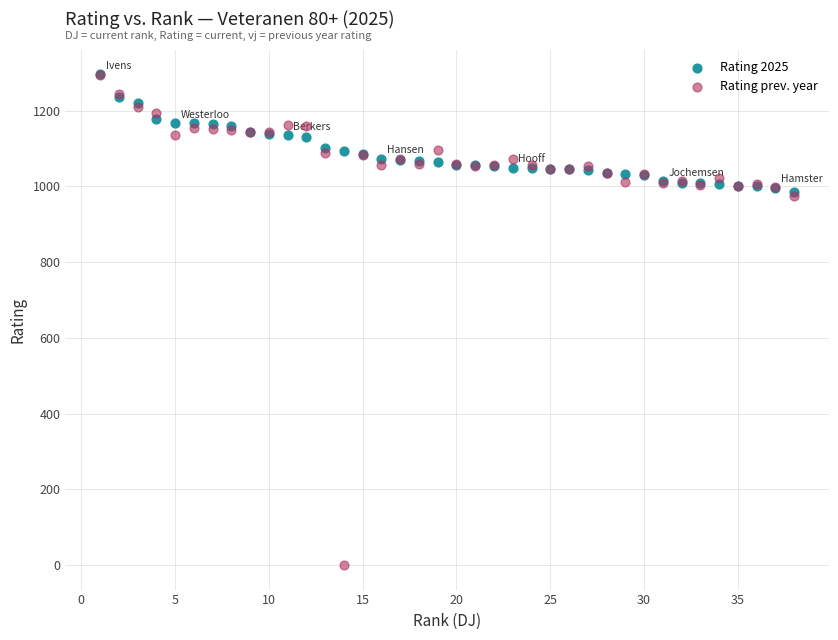

What are all the series names shown in the legend?

Rating 2025, Rating prev. year